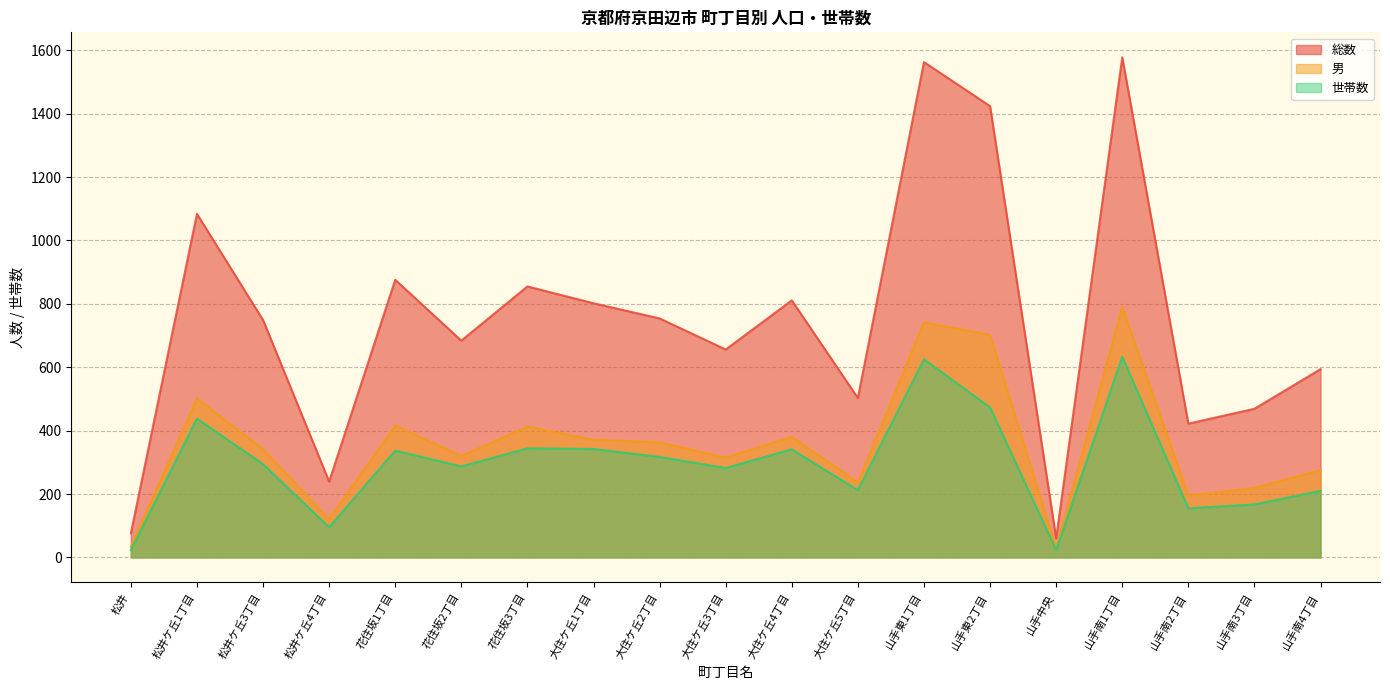

Reading right to left, what are all the values shown in this chart?

総数: 山手南4丁目=594	山手南3丁目=469	山手南2丁目=422	山手南1丁目=1578	山手中央=60	山手東2丁目=1424	山手東1丁目=1563	大住ケ丘5丁目=503	大住ケ丘4丁目=811	大住ケ丘3丁目=656	大住ケ丘2丁目=754	大住ケ丘1丁目=802	花住坂3丁目=855	花住坂2丁目=684	花住坂1丁目=876	松井ケ丘4丁目=239	松井ケ丘3丁目=749	松井ケ丘1丁目=1084	松井=76
男: 山手南4丁目=276	山手南3丁目=219	山手南2丁目=195	山手南1丁目=790	山手中央=29	山手東2丁目=702	山手東1丁目=742	大住ケ丘5丁目=237	大住ケ丘4丁目=380	大住ケ丘3丁目=315	大住ケ丘2丁目=363	大住ケ丘1丁目=371	花住坂3丁目=413	花住坂2丁目=320	花住坂1丁目=416	松井ケ丘4丁目=121	松井ケ丘3丁目=341	松井ケ丘1丁目=502	松井=33
世帯数: 山手南4丁目=210	山手南3丁目=167	山手南2丁目=155	山手南1丁目=633	山手中央=23	山手東2丁目=473	山手東1丁目=625	大住ケ丘5丁目=212	大住ケ丘4丁目=341	大住ケ丘3丁目=282	大住ケ丘2丁目=317	大住ケ丘1丁目=342	花住坂3丁目=344	花住坂2丁目=287	花住坂1丁目=337	松井ケ丘4丁目=95	松井ケ丘3丁目=294	松井ケ丘1丁目=438	松井=23